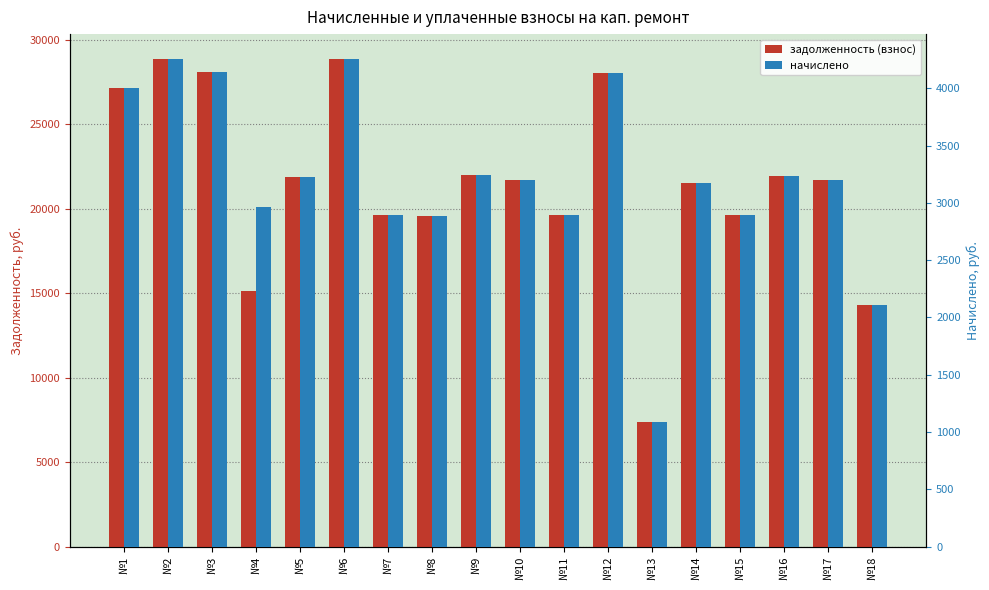

Reading right to left, what are all the values shown in this chart?

задолженность (взнос): 14293.3	21704.6	21969.4	19640.1	21545.8	7358.3	28057.1	19640.1	21704.6	22022.2	19587.1	19640.1	28904.1	21916.4	15166.8	28110.2	28904.1	27157.2
начислено: 2106.0	3198.0	3237.0	2893.8	3174.6	1084.2	4134.0	2893.8	3198.0	3244.8	2886.0	2893.8	4258.8	3229.2	2964.0	4141.8	4258.8	4001.4